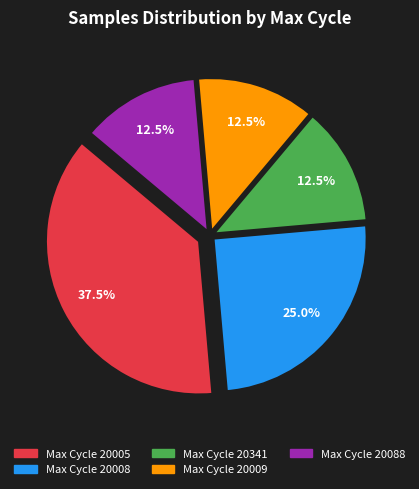

Does any single category account for the majority?

No